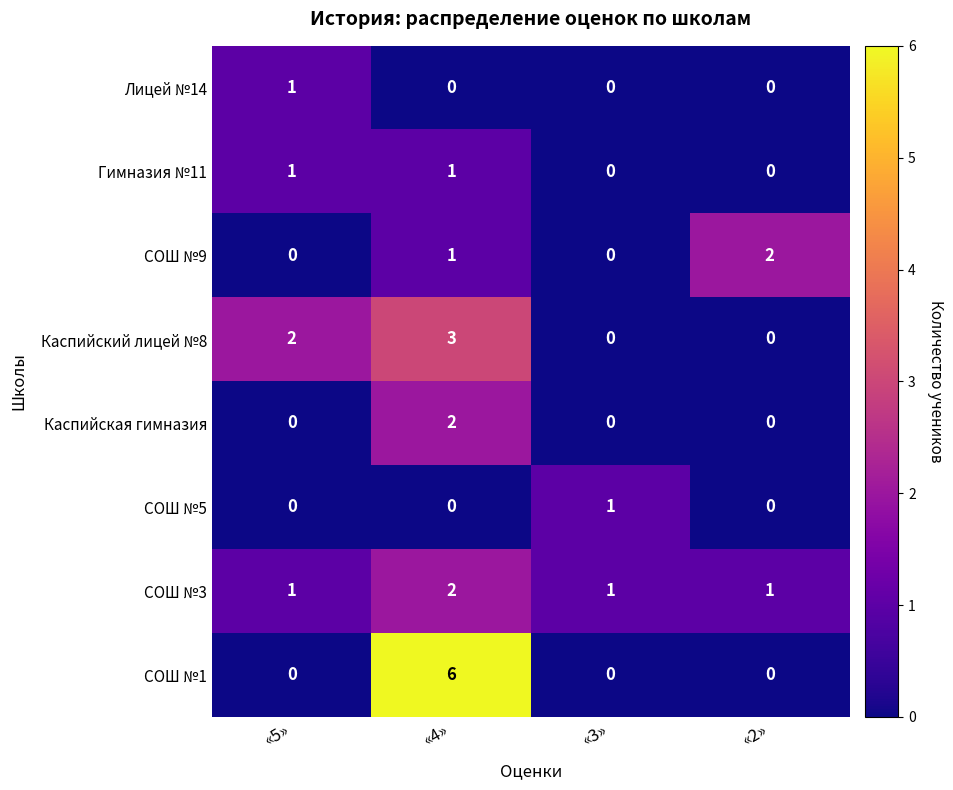

What is the total value across all series at «5»?

5